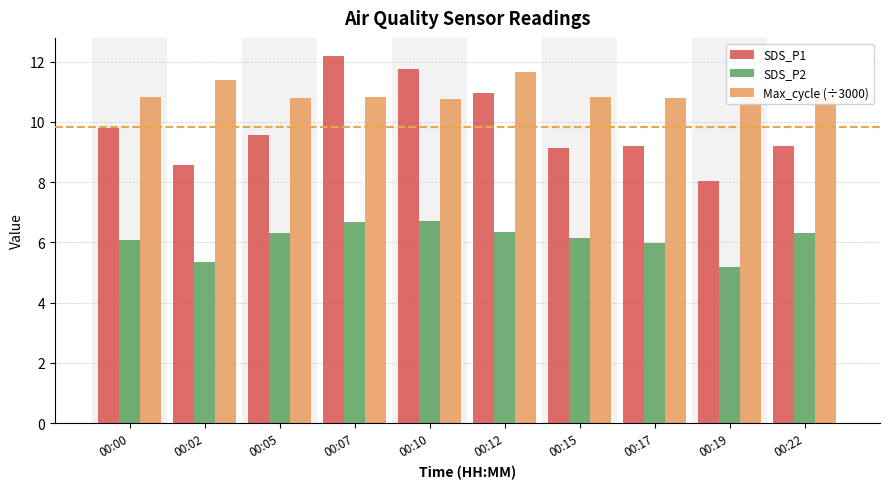

What is the difference between the maximum and minimum values in the Max_cycle (÷3000) series?

0.9